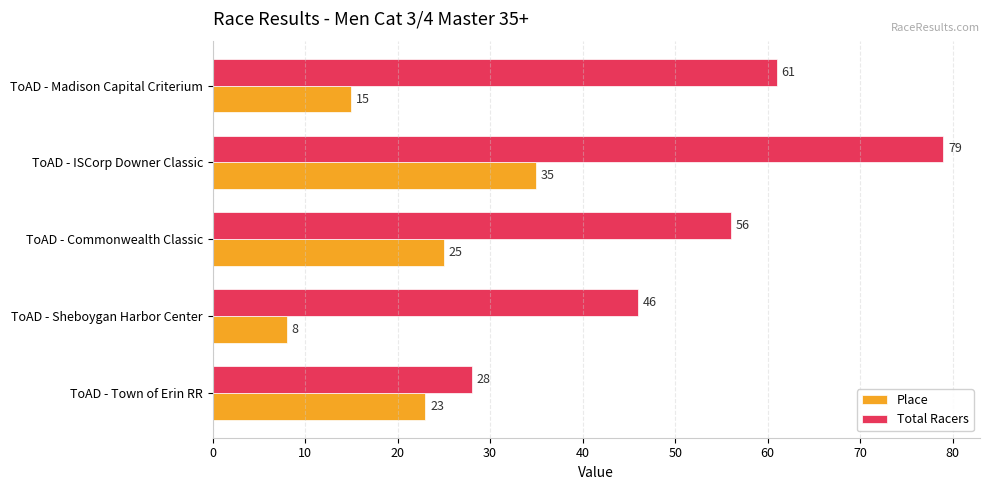

The Place series shows 14 at ToAD - Town of Erin RR. True or false?

False